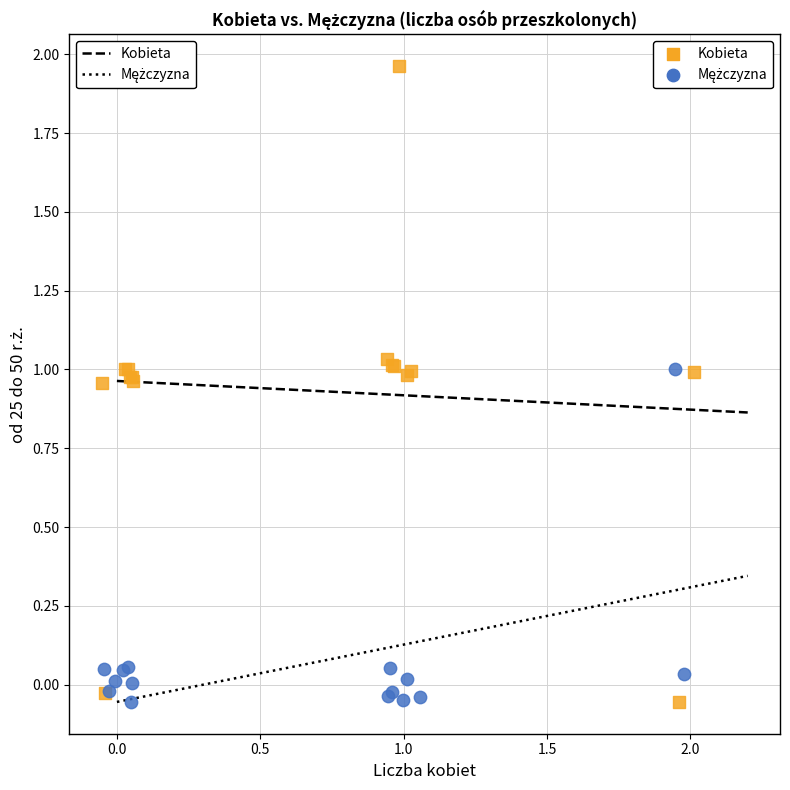

Which series contains the highest Y value?

Kobieta